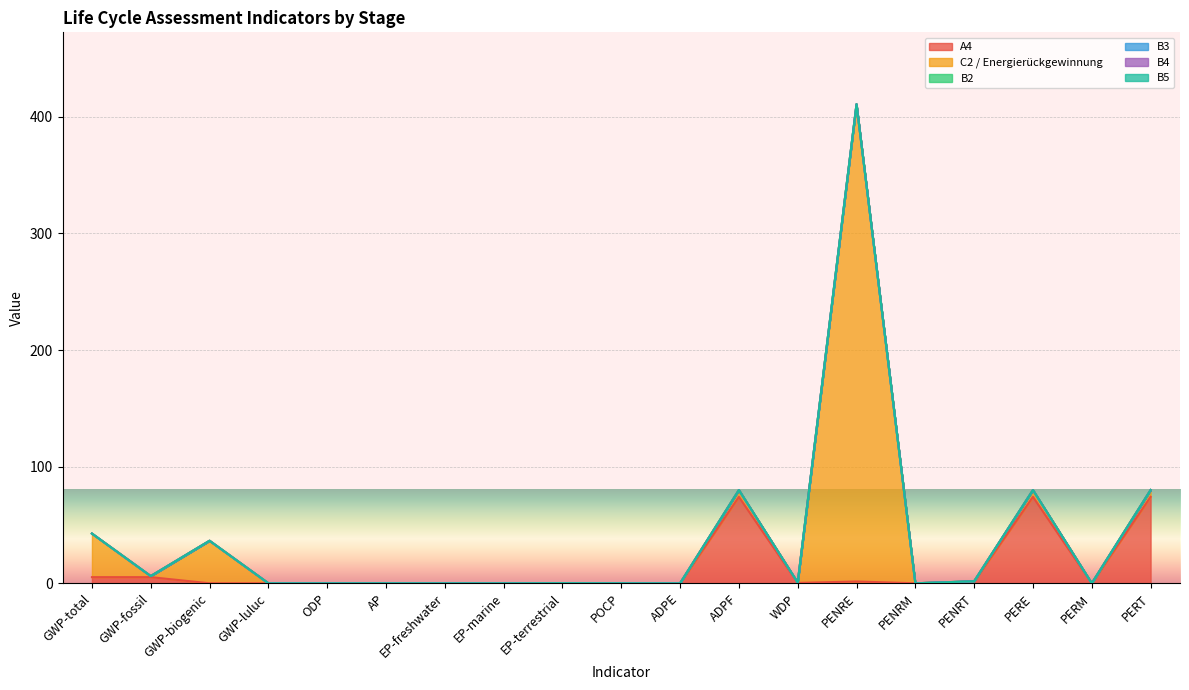

Is it true that B3 equals 0.0 at EP-terrestrial?

True